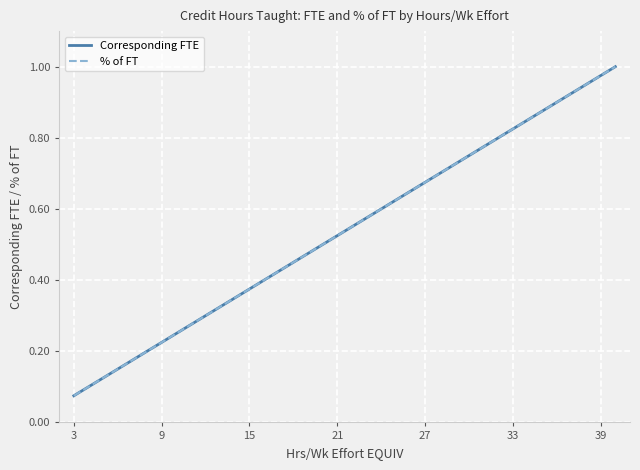

Does the chart display data point markers on the line(s)?

No